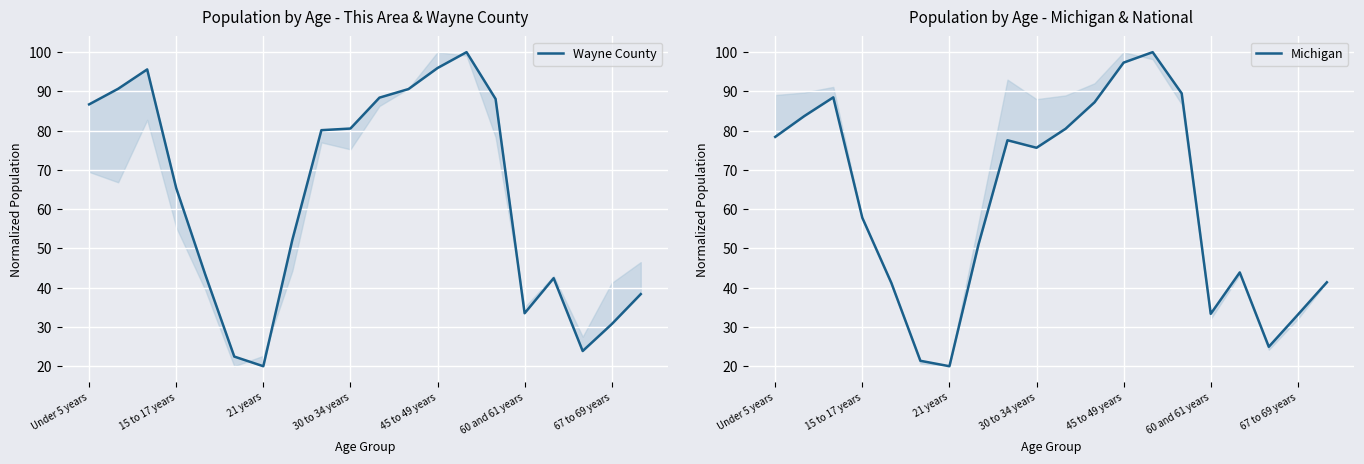

Which category has the highest value in the Michigan series?

13